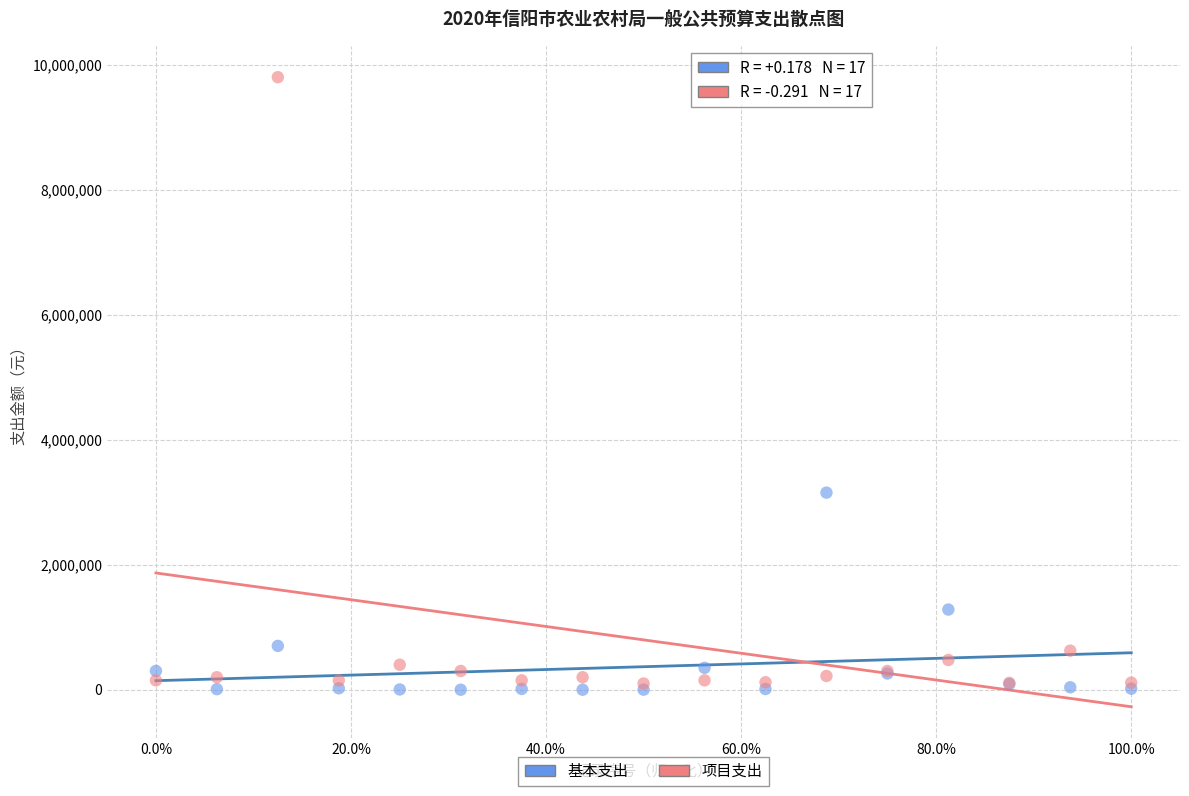

Which series contains the highest Y value?

项目支出